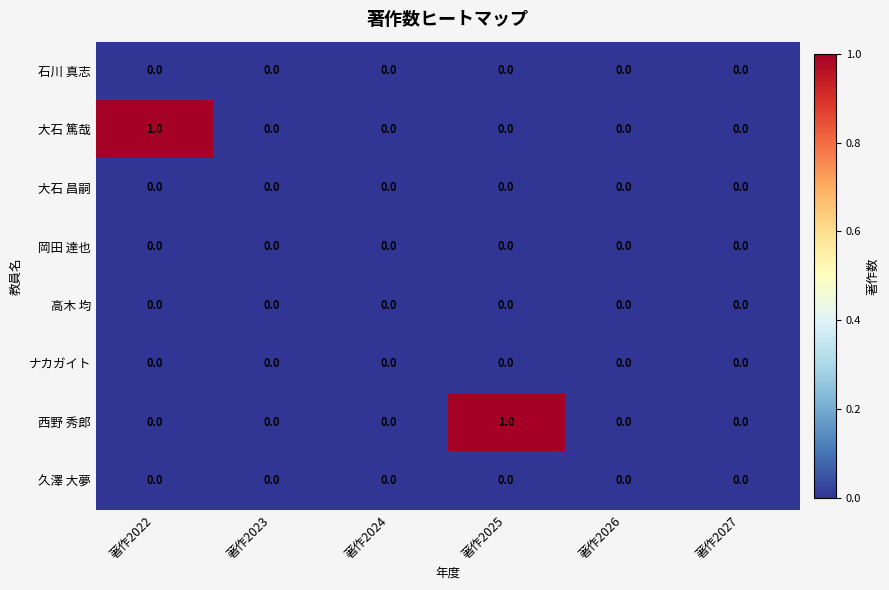

How many 大石 篤哉 values are between 0 and 1?

6